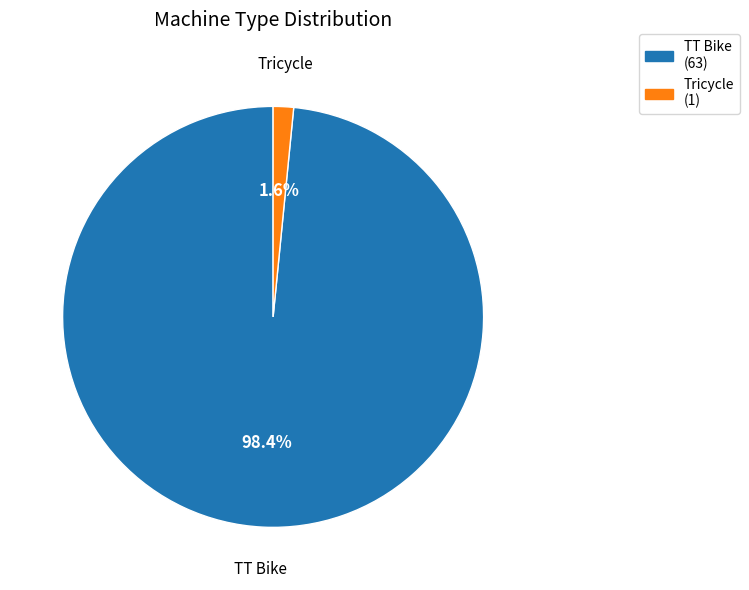

Does Tricycle account for over 50% of the chart?

No